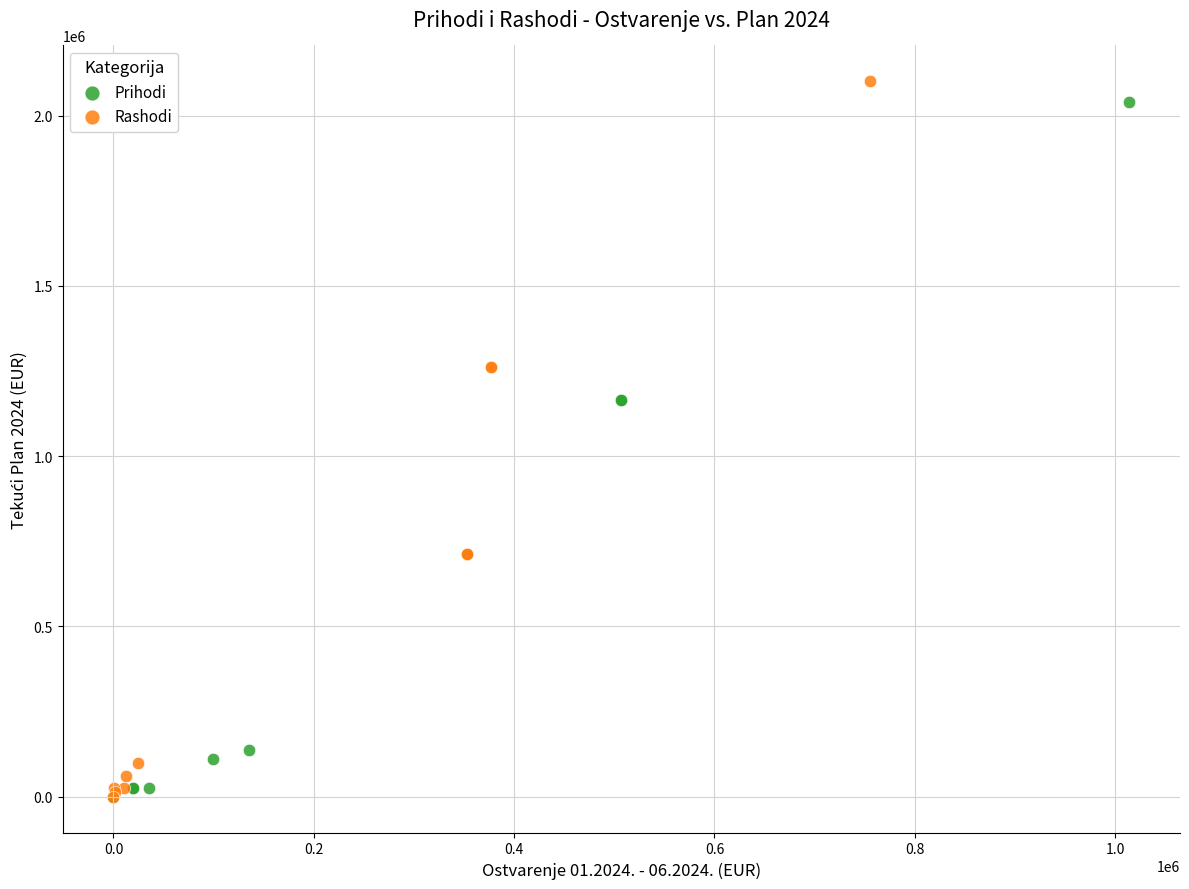

Which series has the largest Y range (max minus min)?

Rashodi